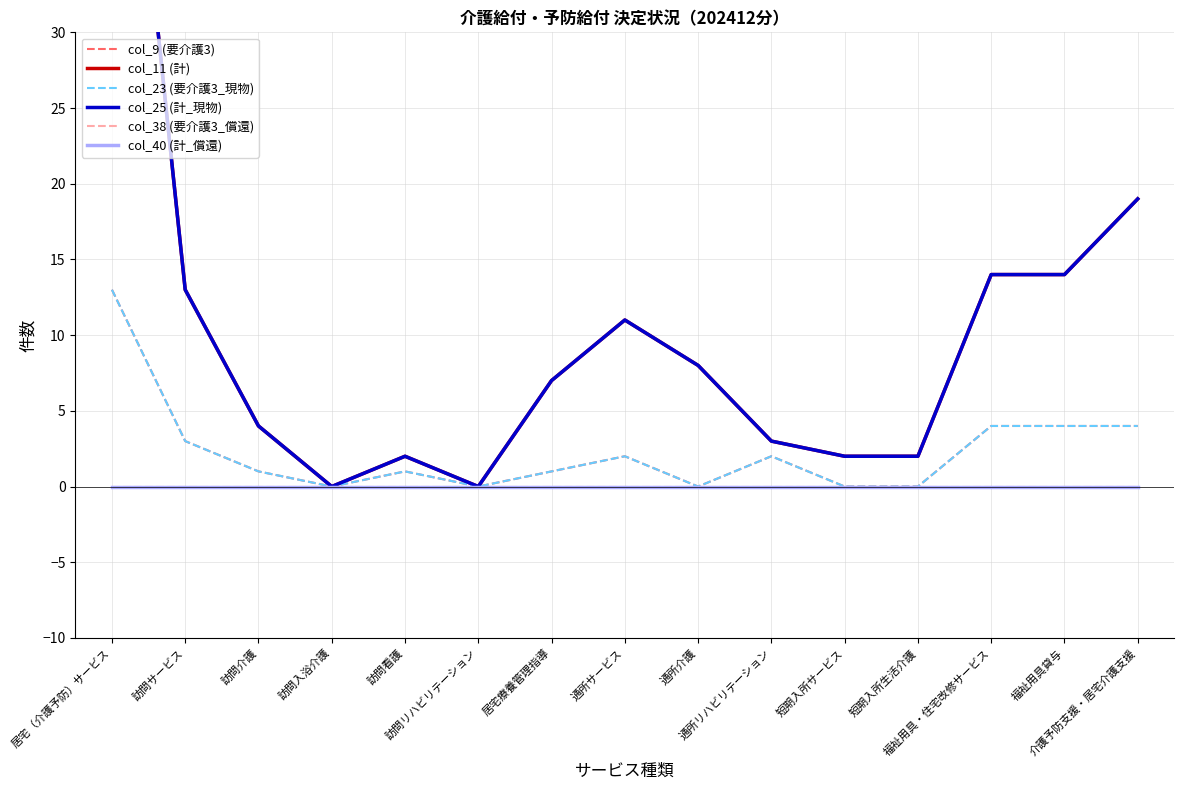

True or false: col_23 (要介護3_現物) and col_9 (要介護3) intersect in this chart.

False